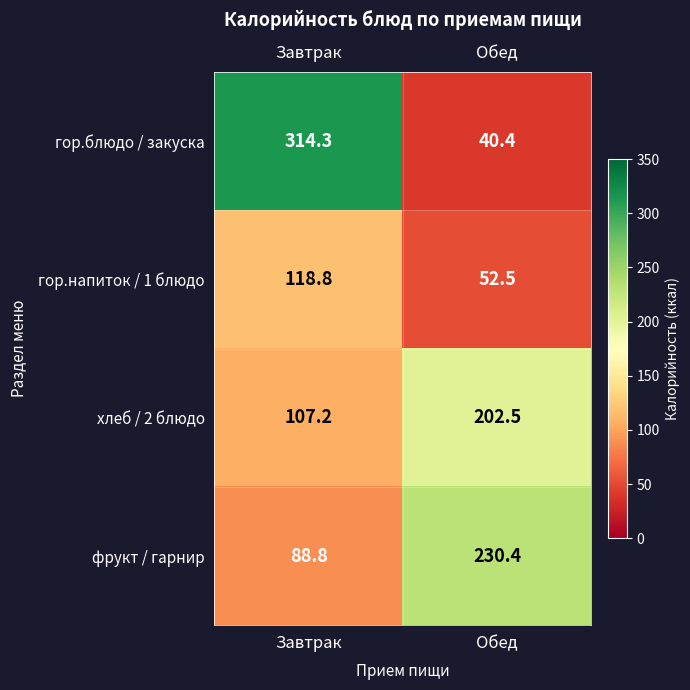

Reading right to left, transcribe all the data shown in this chart.

гор.блюдо / закуска: 40.4	314.3
гор.напиток / 1 блюдо: 52.5	118.8
хлеб / 2 блюдо: 202.5	107.2
фрукт / гарнир: 230.4	88.8